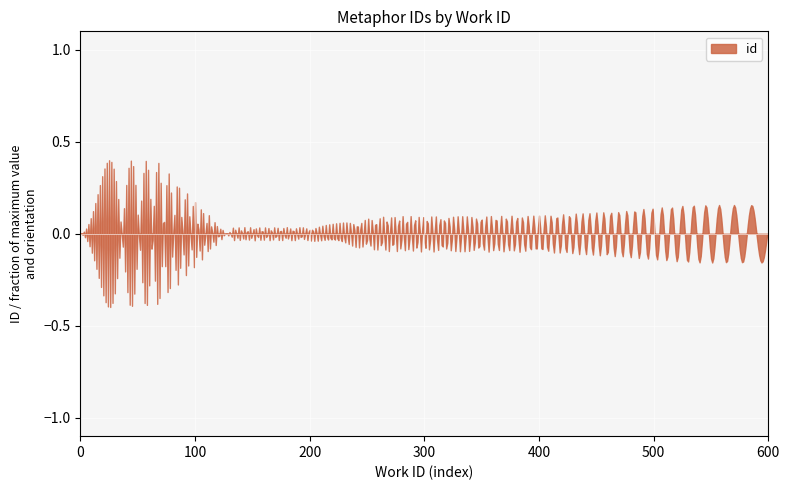

True or false: the data has more than 0 interior local peaks.

True